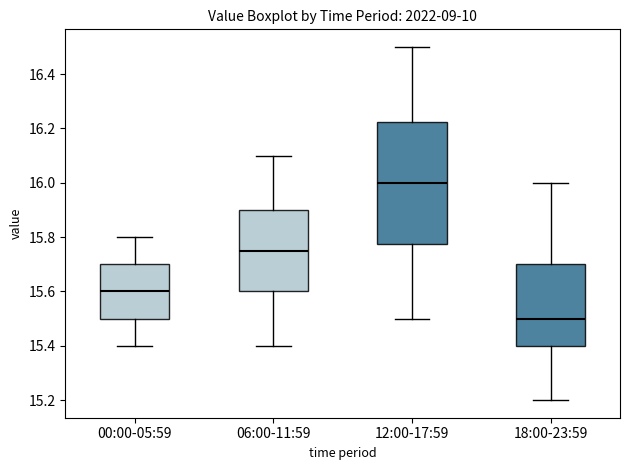

Reading left to right, transcribe this box plot: for each box, give where its median line is, the range the box spans, and where its two whiskers end, as read against the y-axis. The values are not printed on the chart, so give them approximately, as read against the axis.

00:00-05:59: median 15.60, box 15.50 to 15.70, whiskers 15.40 to 15.80
06:00-11:59: median 15.76, box 15.60 to 15.90, whiskers 15.40 to 16.10
12:00-17:59: median 16.00, box 15.78 to 16.22, whiskers 15.50 to 16.50
18:00-23:59: median 15.50, box 15.40 to 15.70, whiskers 15.20 to 16.00